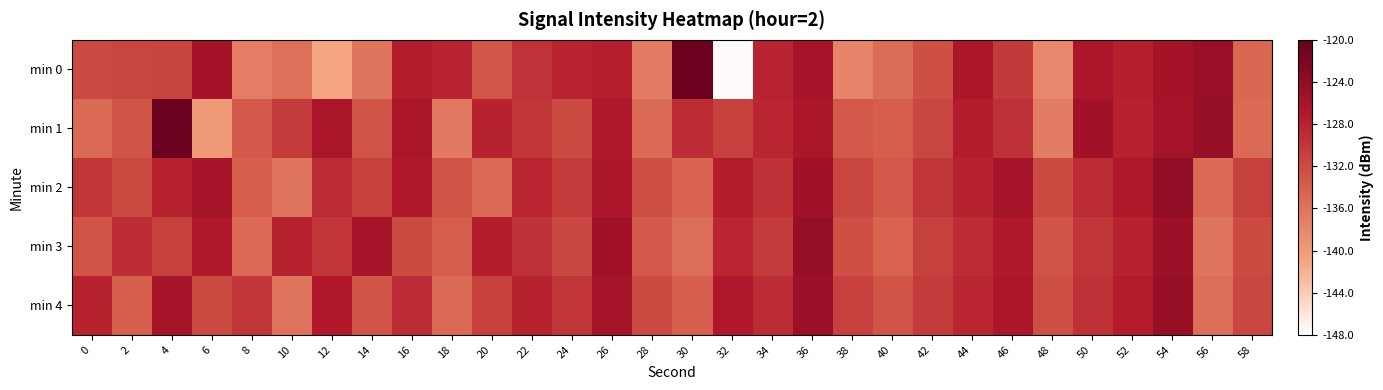

Reading left to right, extract all data points from this chart.

min 0: 0=-131.9	2=-131.5	4=-131.3	6=-125.8	8=-137.1	10=-135.7	12=-141.0	14=-136.1	16=-127.5	18=-128.3	20=-133.1	22=-129.6	24=-128.4	26=-127.6	28=-137.0	30=-120.7	32=-147.6	34=-128.2	36=-126.0	38=-137.7	40=-135.4	42=-132.5	44=-126.5	46=-130.4	48=-138.2	50=-126.6	52=-127.8	54=-125.9	56=-124.7	58=-134.7
min 1: 0=-135.1	2=-133.0	4=-120.4	6=-139.8	8=-133.5	10=-130.4	12=-126.3	14=-133.0	16=-126.3	18=-136.6	20=-128.0	22=-130.0	24=-132.0	26=-127.0	28=-135.0	30=-129.0	32=-131.0	34=-128.5	36=-126.5	38=-133.5	40=-134.0	42=-131.5	44=-127.5	46=-129.5	48=-137.0	50=-125.5	52=-128.0	54=-126.0	56=-124.5	58=-135.0
min 2: 0=-130.0	2=-132.0	4=-128.0	6=-126.0	8=-134.0	10=-136.0	12=-129.0	14=-131.0	16=-127.0	18=-133.0	20=-135.0	22=-128.5	24=-130.5	26=-126.5	28=-132.5	30=-134.5	32=-127.5	34=-129.5	36=-125.5	38=-131.5	40=-133.5	42=-130.0	44=-128.0	46=-126.0	48=-132.0	50=-129.0	52=-127.0	54=-124.0	56=-135.0	58=-131.0
min 3: 0=-133.0	2=-129.0	4=-131.0	6=-127.0	8=-135.0	10=-128.0	12=-130.0	14=-126.0	16=-132.0	18=-134.0	20=-127.5	22=-129.5	24=-131.5	26=-125.5	28=-133.5	30=-135.5	32=-128.5	34=-130.5	36=-124.5	38=-132.5	40=-134.5	42=-131.0	44=-129.0	46=-127.0	48=-133.0	50=-130.0	52=-128.0	54=-125.0	56=-136.0	58=-132.0
min 4: 0=-128.0	2=-134.0	4=-126.0	6=-132.0	8=-130.0	10=-136.0	12=-127.0	14=-133.0	16=-129.0	18=-135.0	20=-131.0	22=-128.0	24=-130.0	26=-126.0	28=-132.0	30=-134.0	32=-127.0	34=-129.0	36=-125.0	38=-131.0	40=-133.0	42=-130.5	44=-128.5	46=-126.5	48=-132.5	50=-129.5	52=-127.5	54=-124.5	56=-135.5	58=-131.5